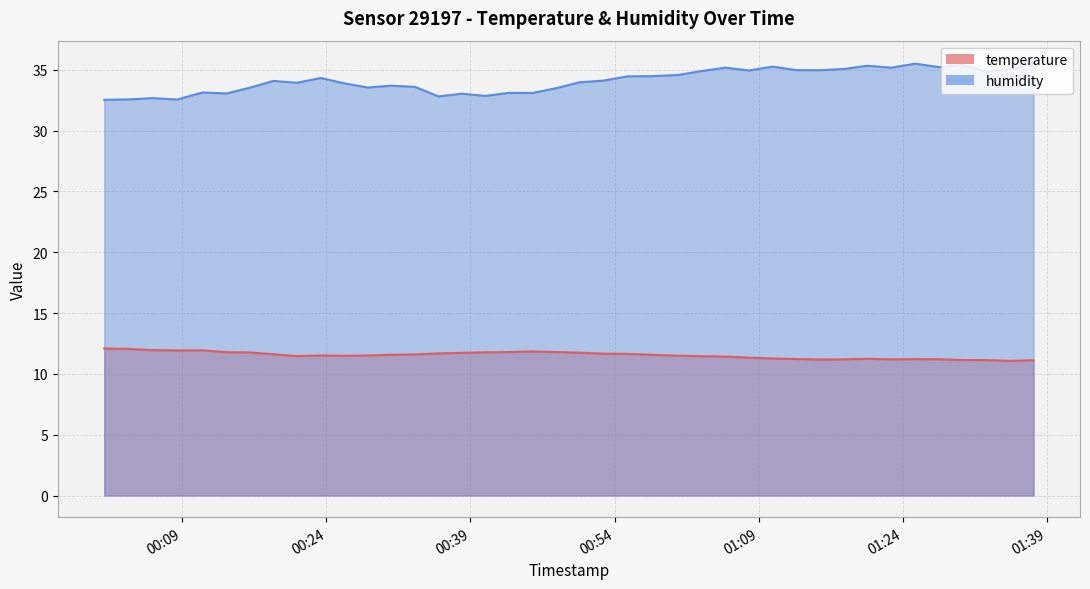

What value does the humidity series have at 2023-02-22T00:25:53?

33.9